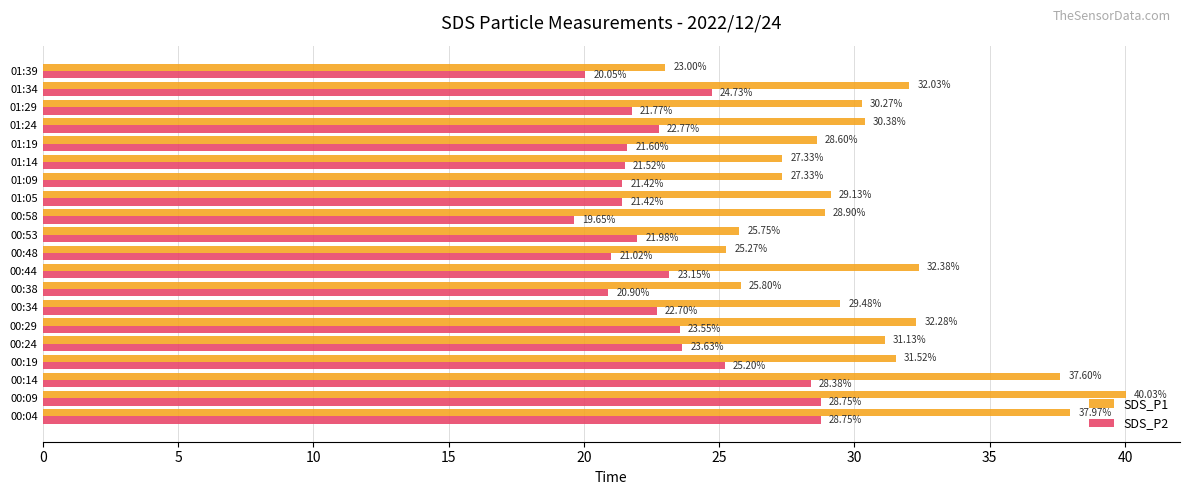

Rank the series by their average value, from lowest to highest.

SDS_P2, SDS_P1